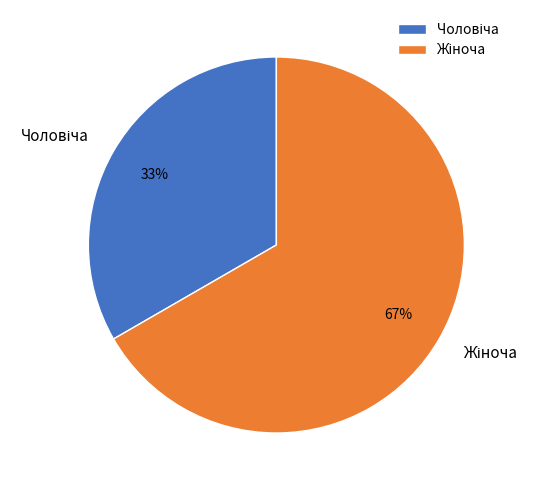

Is there a majority slice in this chart?

Yes